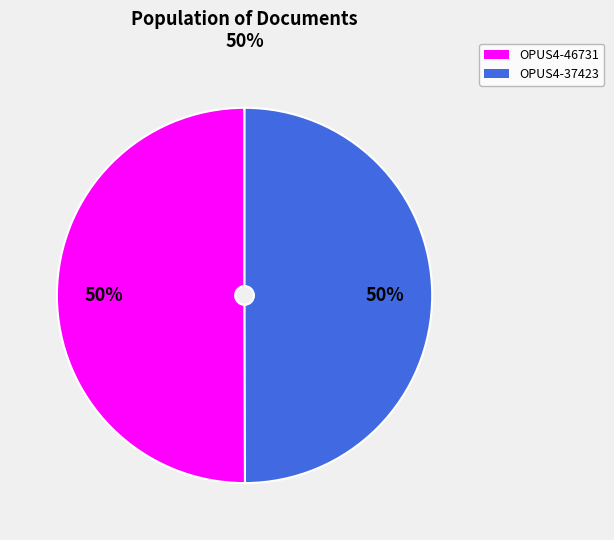

How many segments does this pie chart have?

2